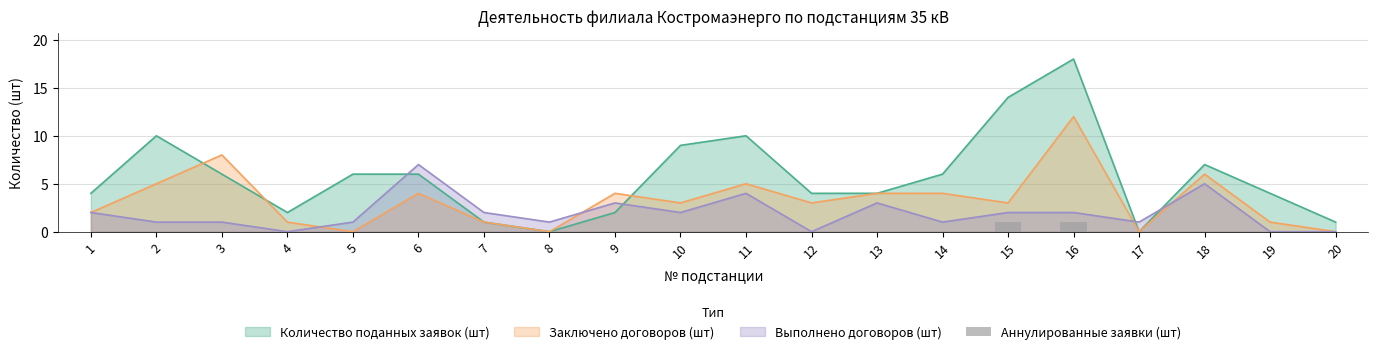

How many data points does each series have?

20